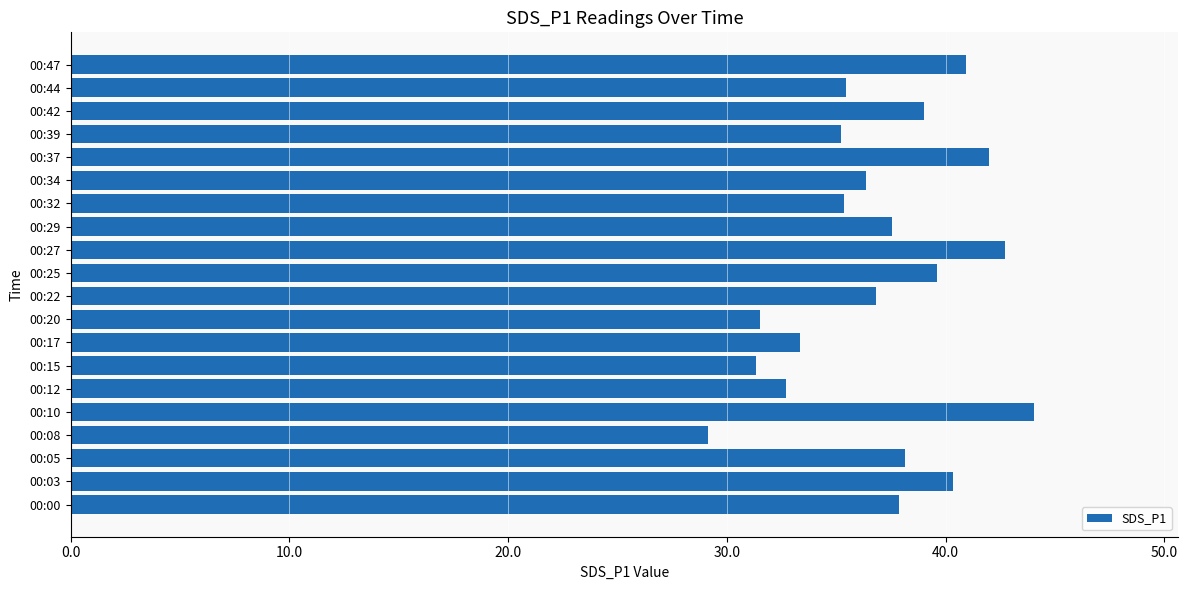

Is it true that the value at 00:12 is 45.1?

False